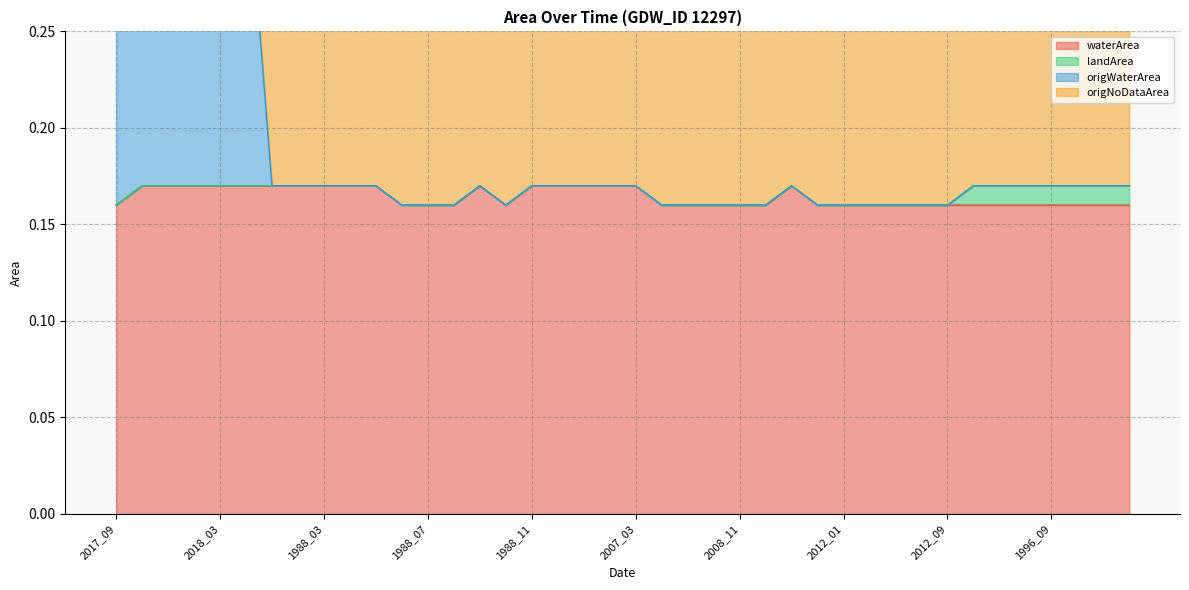

What is the average value of the waterArea series?

0.2